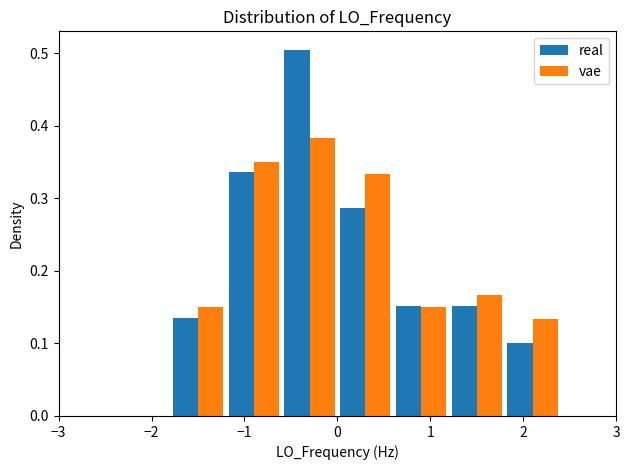

In the vae series, which range on the x-axis has the tallest bar?

-0.6 to 0.0